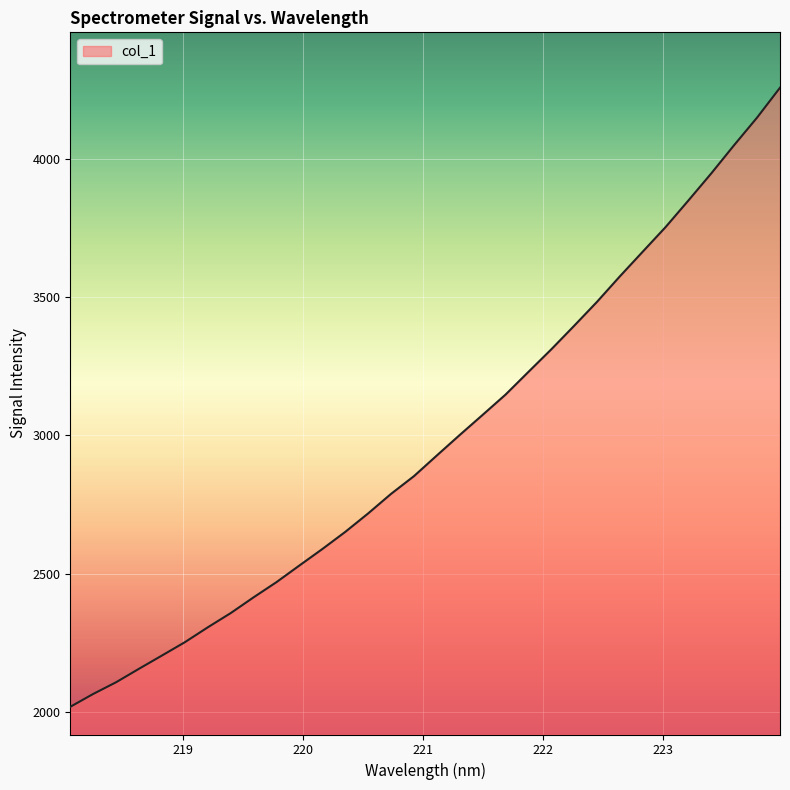

What is the difference between the maximum and minimum values?

2236.9